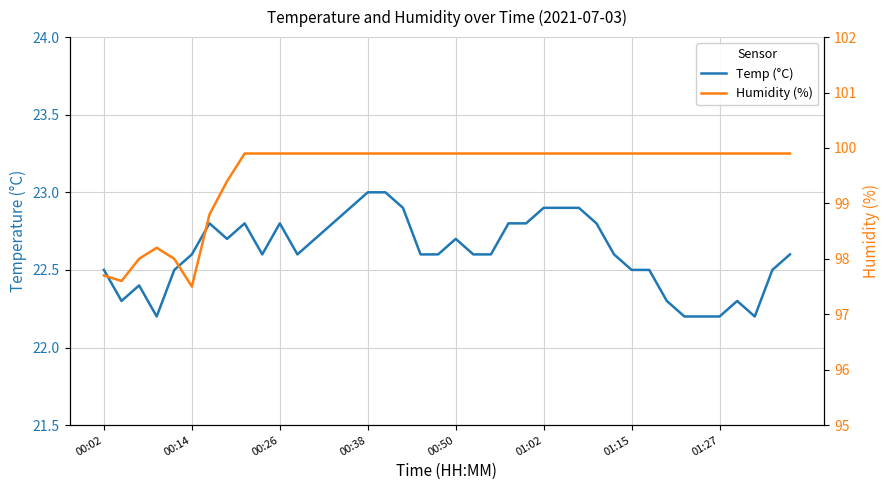

True or false: Temp and Humidity cross at least once.

False